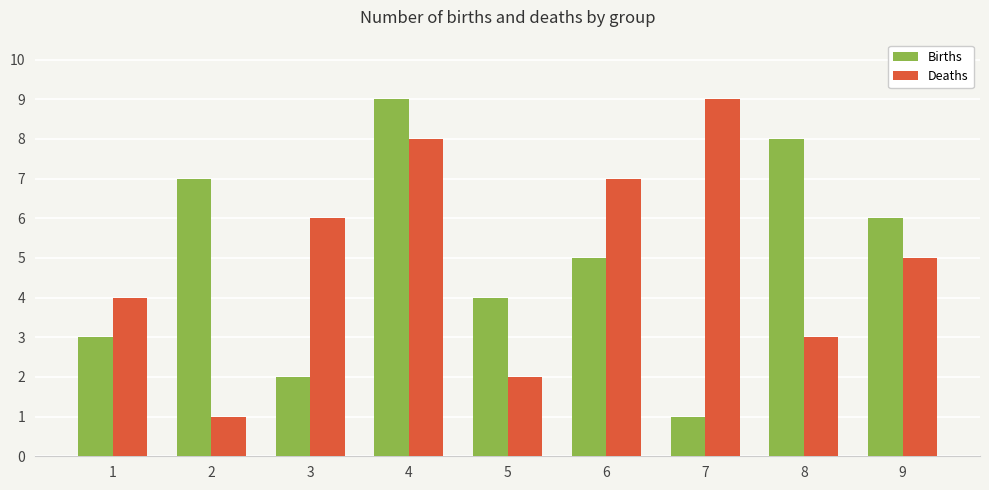

How many data points does each series have?

9